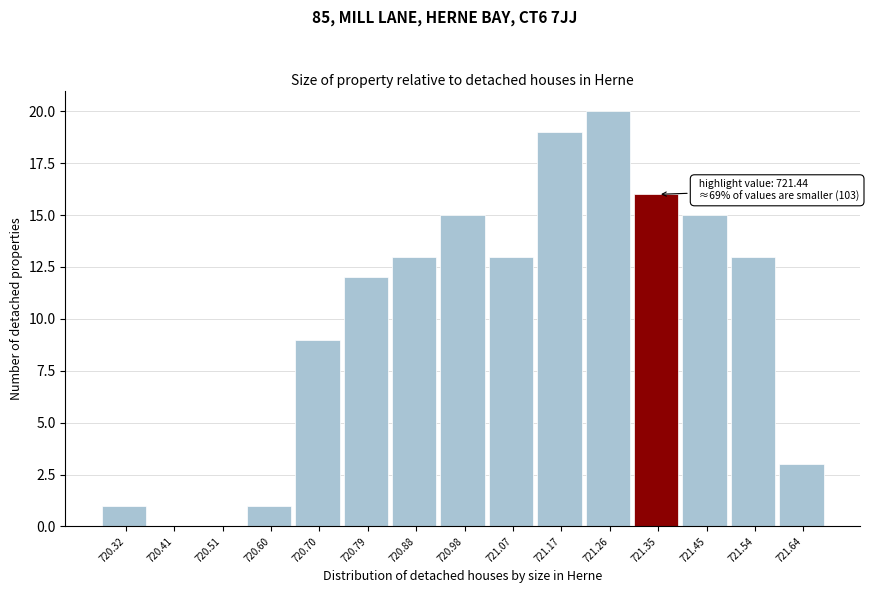

Reading left to right, extract all data points from this chart.

720.32=1	720.41=0	720.51=0	720.60=1	720.70=9	720.79=12	720.88=13	720.98=15	721.07=13	721.17=19	721.26=20	721.35=16	721.45=15	721.54=13	721.64=3